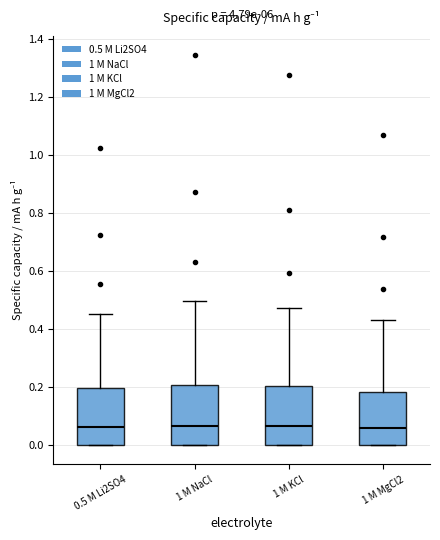

Reading left to right, transcribe this box plot: for each box, give where its median line is, the range the box spans, and where its two whiskers end, as read against the y-axis. The values are not printed on the chart, so give them approximately, as read against the axis.

0.5 M Li2SO4: median 0.06, box 0.00 to 0.20, whiskers 0.00 to 0.46
1 M NaCl: median 0.06, box 0.00 to 0.20, whiskers 0.00 to 0.50
1 M KCl: median 0.06, box 0.00 to 0.20, whiskers 0.00 to 0.48
1 M MgCl2: median 0.06, box 0.00 to 0.18, whiskers 0.00 to 0.44